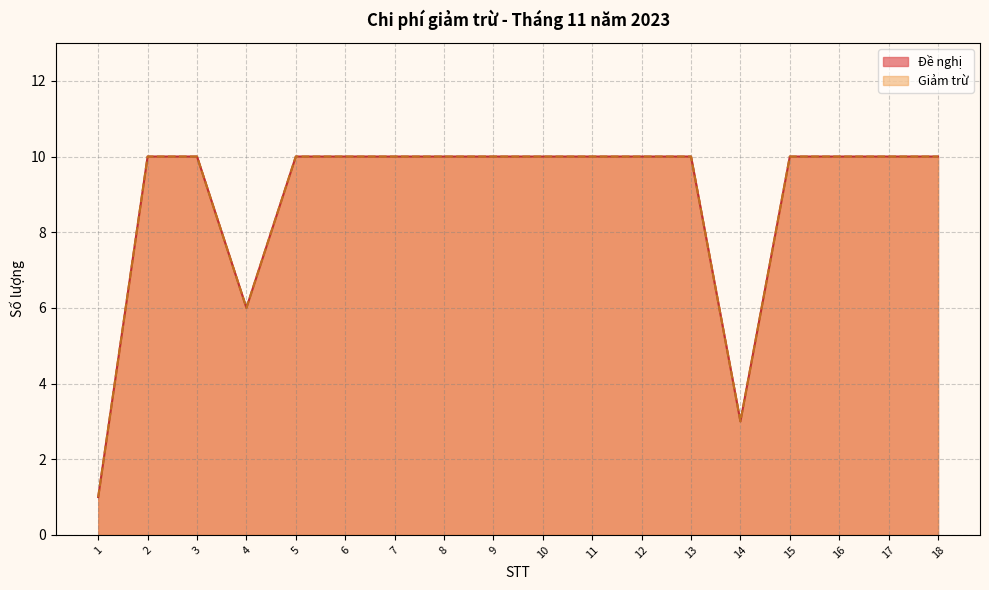

What is the minimum value for Đề nghị?

1